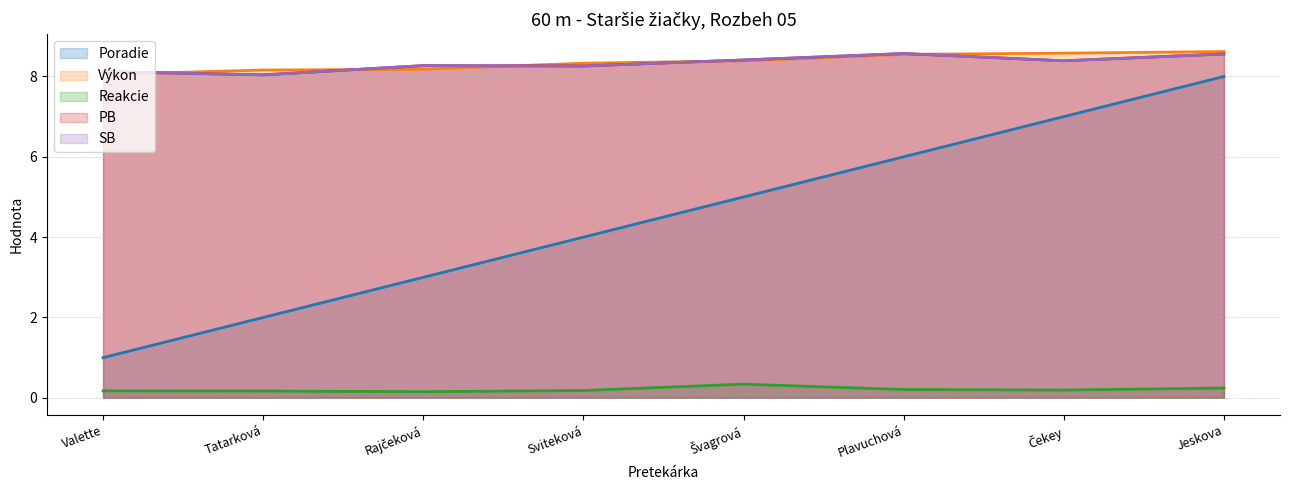

Rank the series by their maximum value, from lowest to highest.

Reakcie, Poradie, PB, SB, Výkon